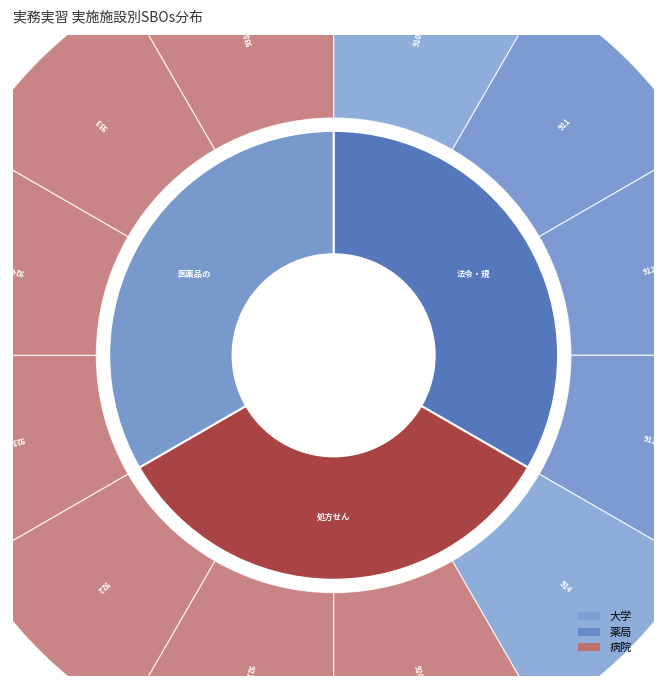

Is there a majority slice in this chart?

No